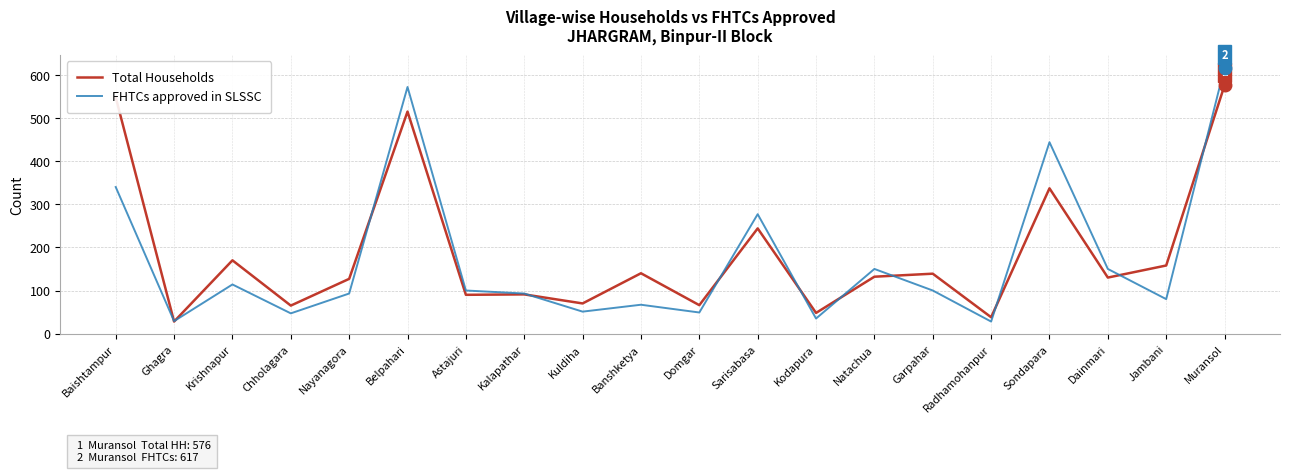

How many values in the Total Households series are below 132?

10